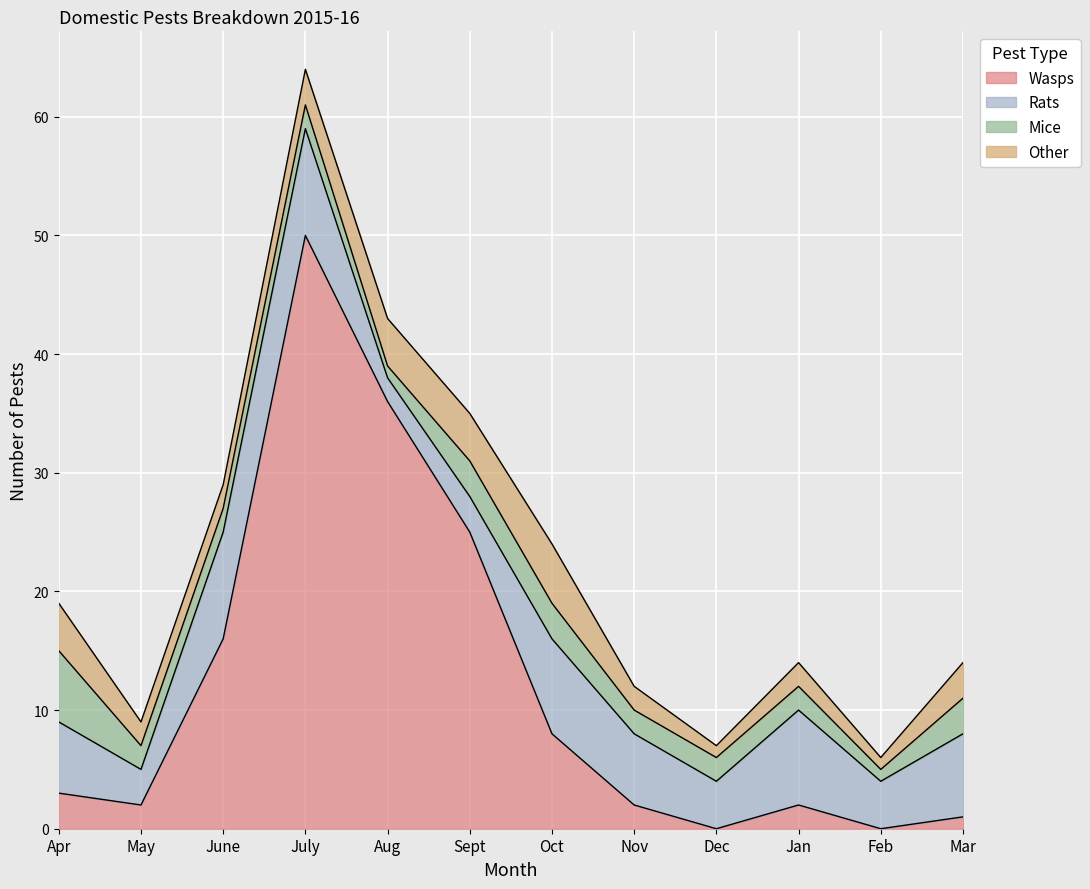

What is the maximum value shown in the chart?

50